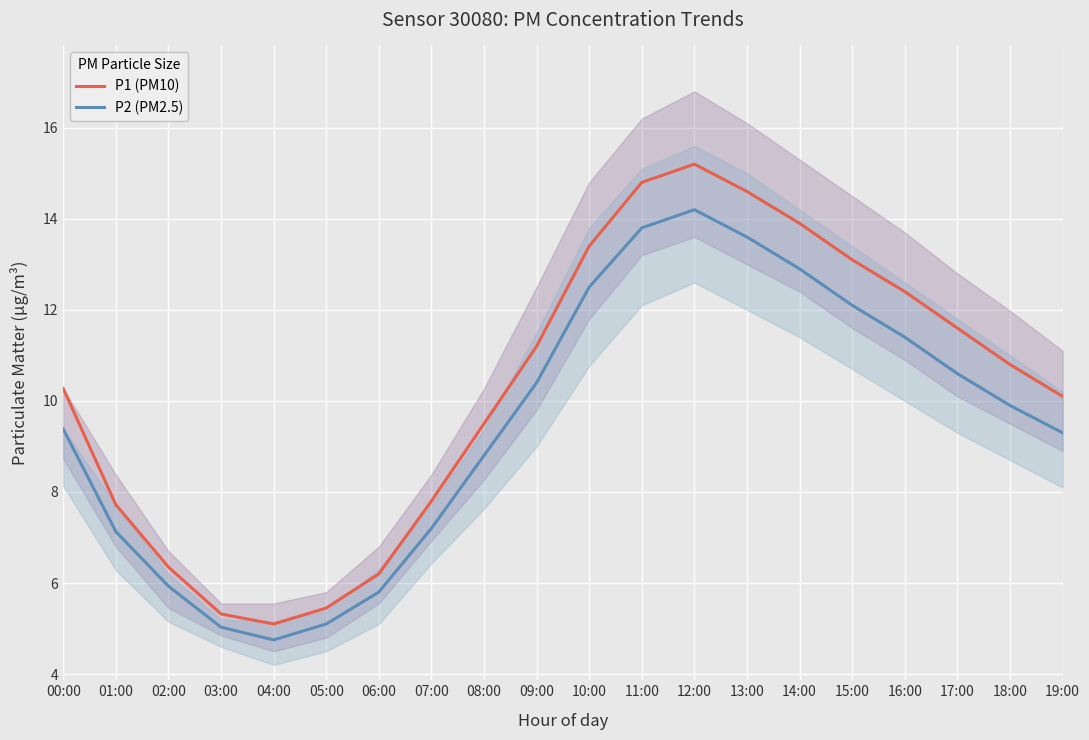

How many lines are shown in the chart?

2